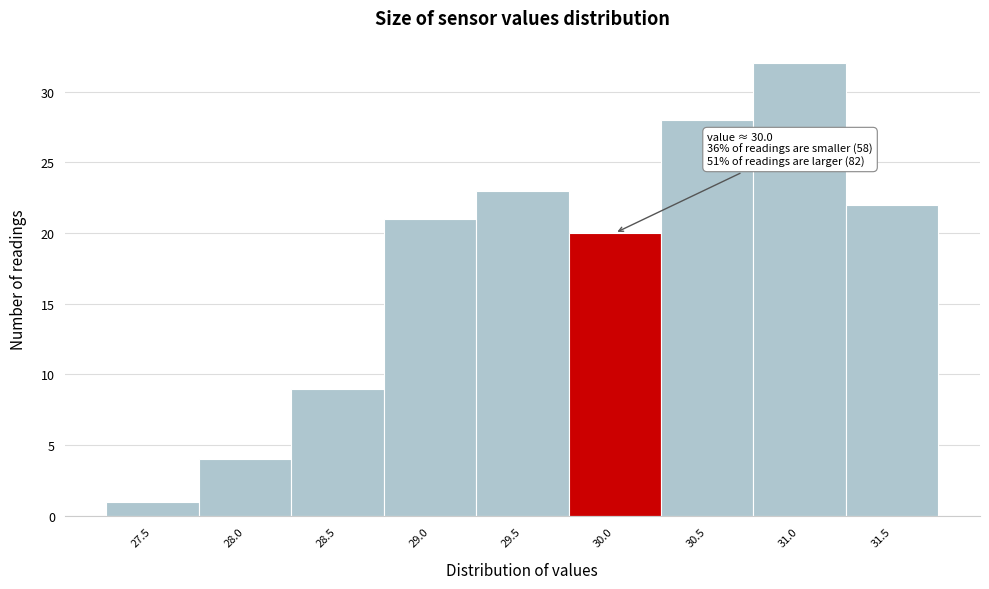

Reading left to right, list all the values displayed in this chart.

1	4	9	21	23	20	28	32	22